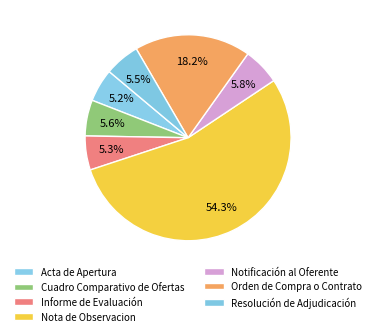

To the nearest percent, what is the average slice percentage?

14%